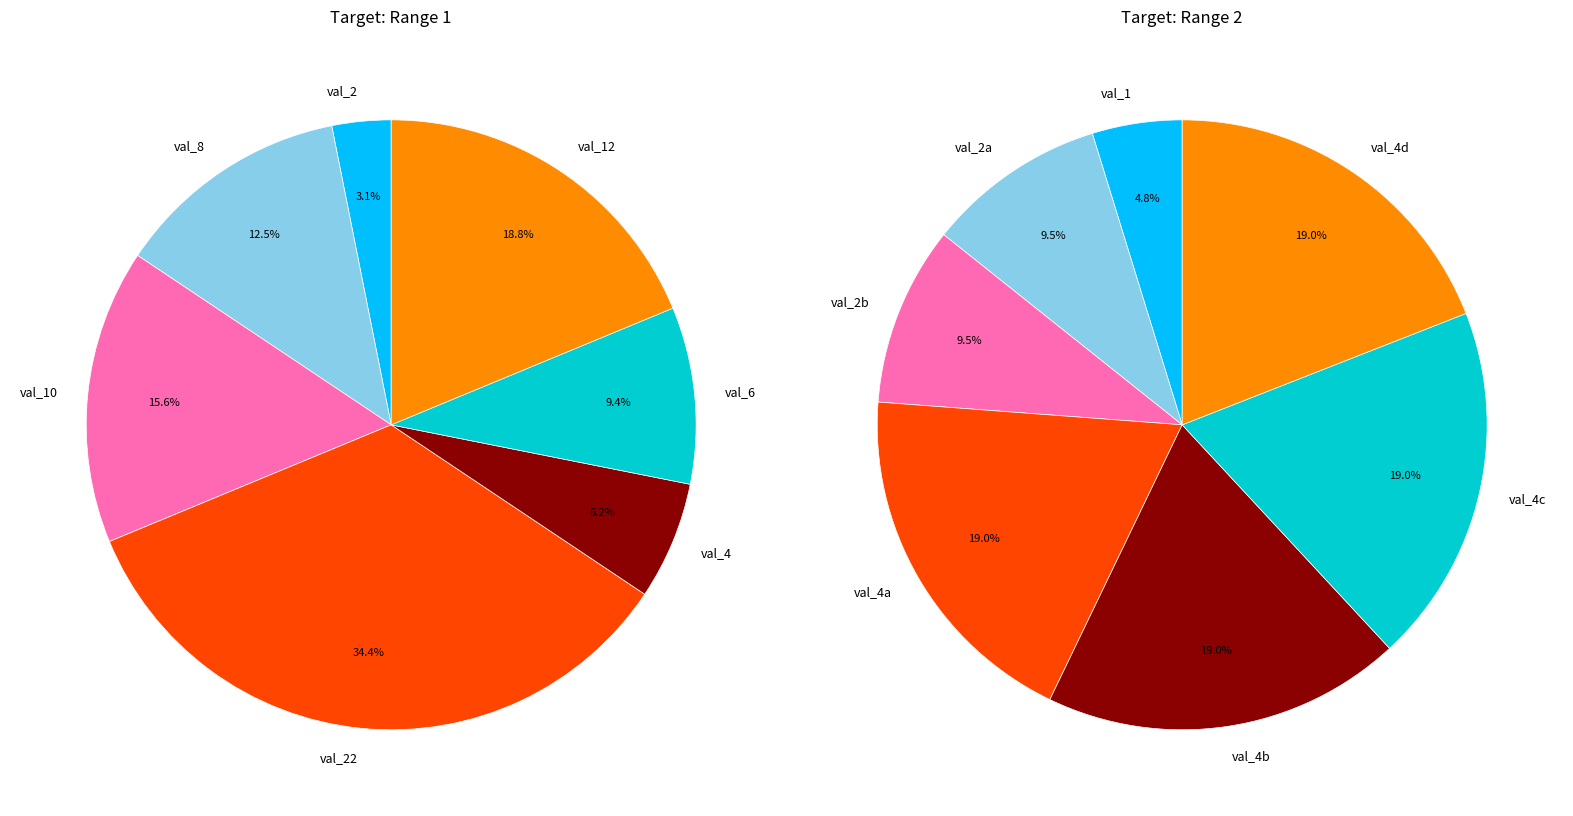

Count the number of slices in the pie.

7